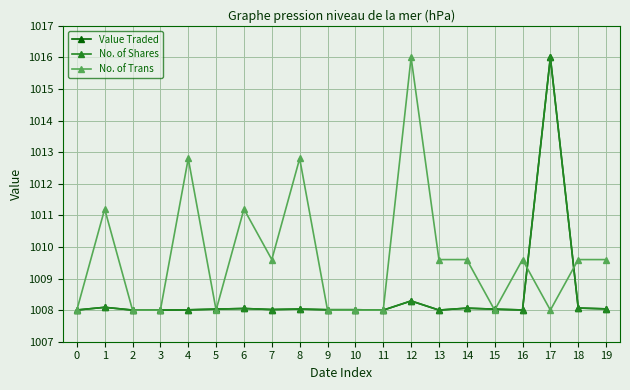

Where is No. of Shares nearest to the value 1012?

12